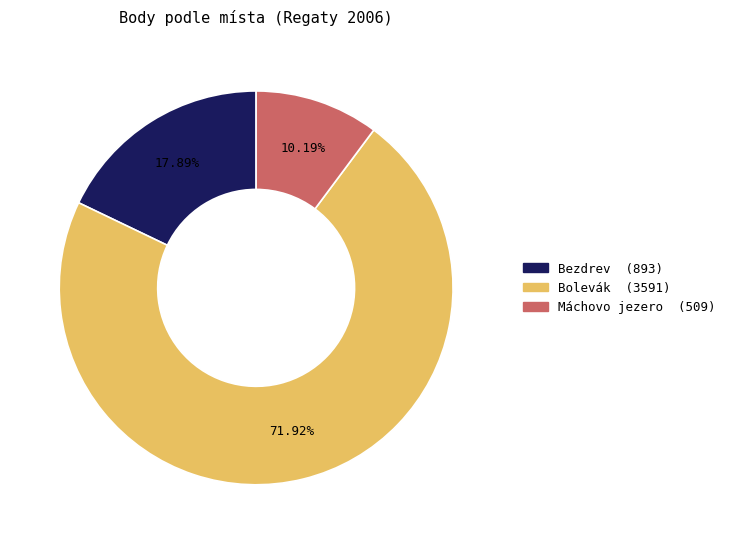

Is there a majority slice in this chart?

Yes